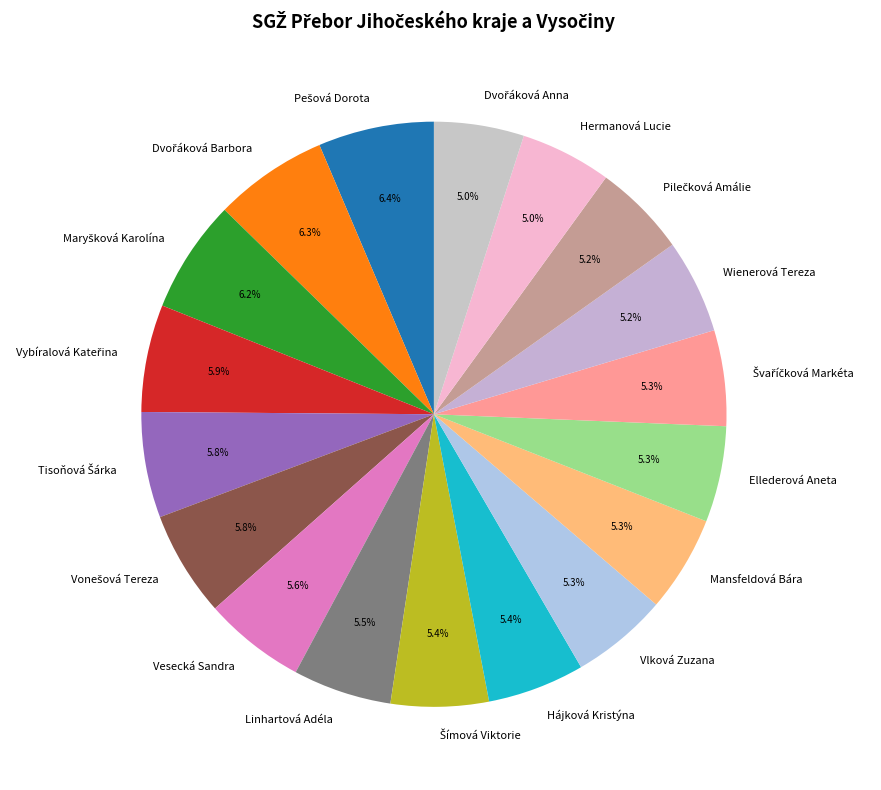

What percentage is NOT represented by Hájková Kristýna?

94.6%